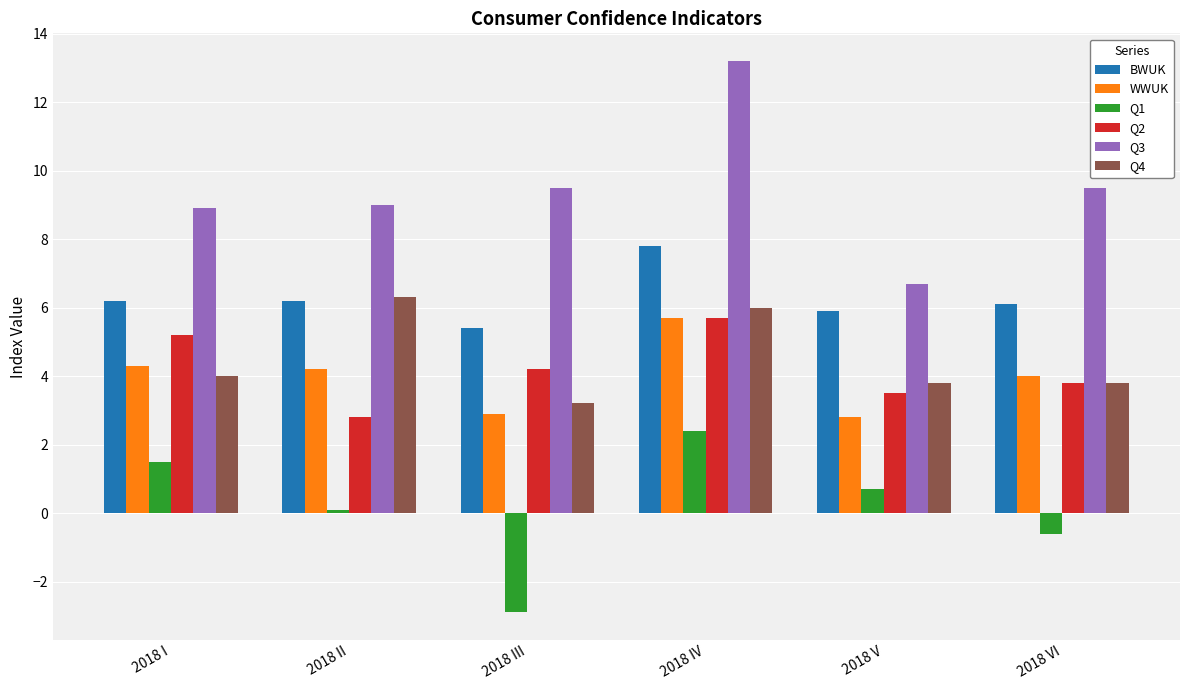

What is the average value of the Q1 series?

0.2